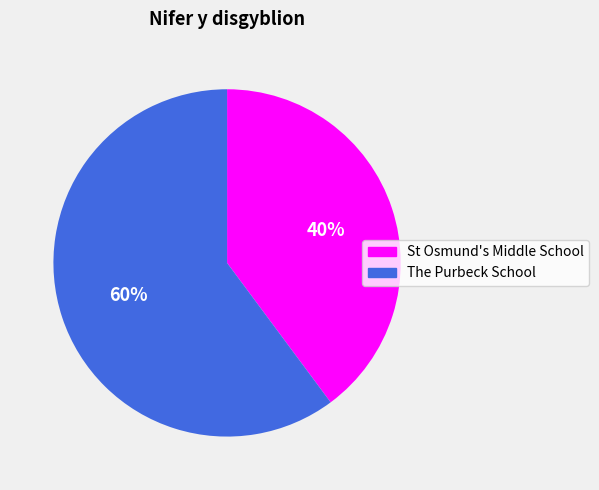

Which category has the biggest portion of the pie?

The Purbeck School